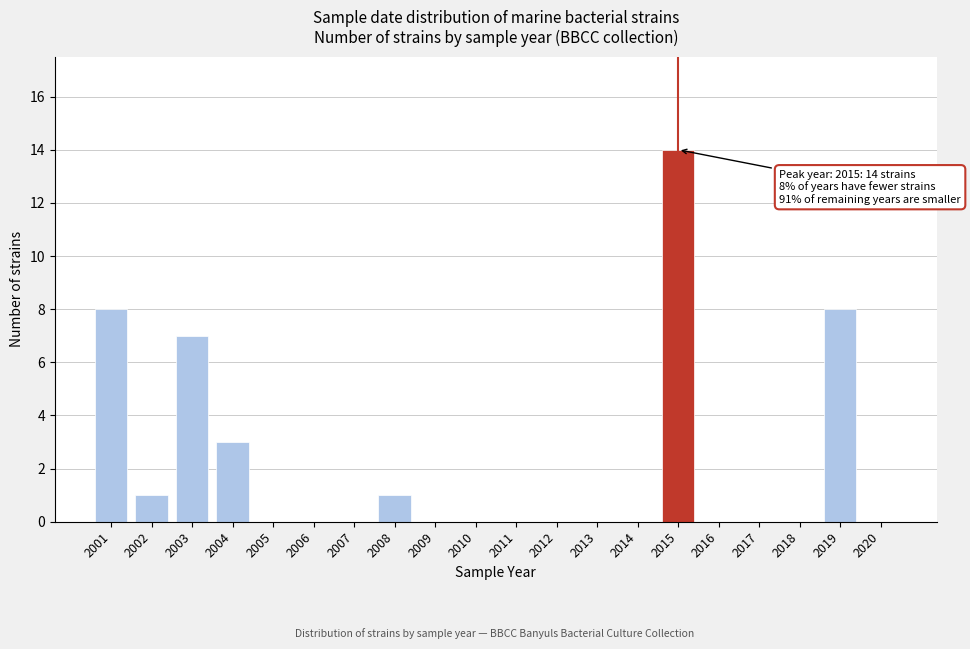

Reading left to right, extract all data points from this chart.

2001=8	2002=1	2003=7	2004=3	2005=0	2006=0	2007=0	2008=1	2009=0	2010=0	2011=0	2012=0	2013=0	2014=0	2015=14	2016=0	2017=0	2018=0	2019=8	2020=0